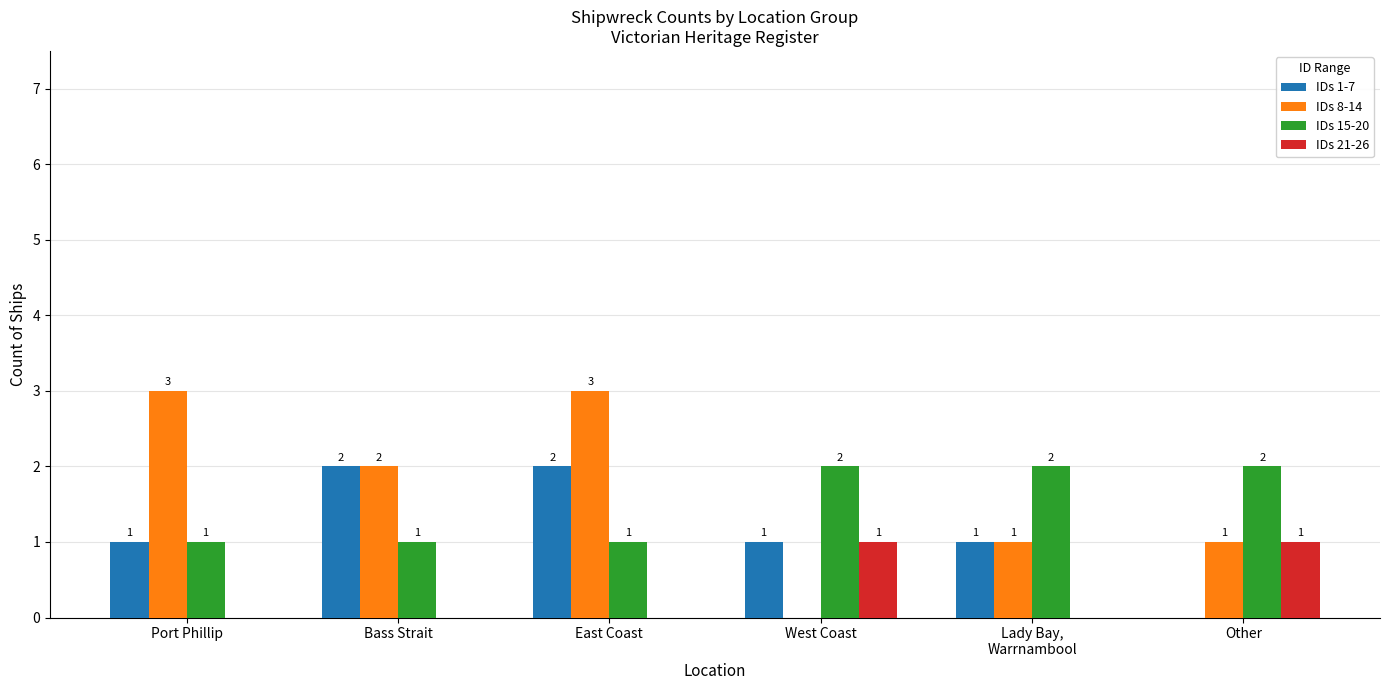

The IDs 1-7 series shows 2 at Bass Strait. True or false?

True